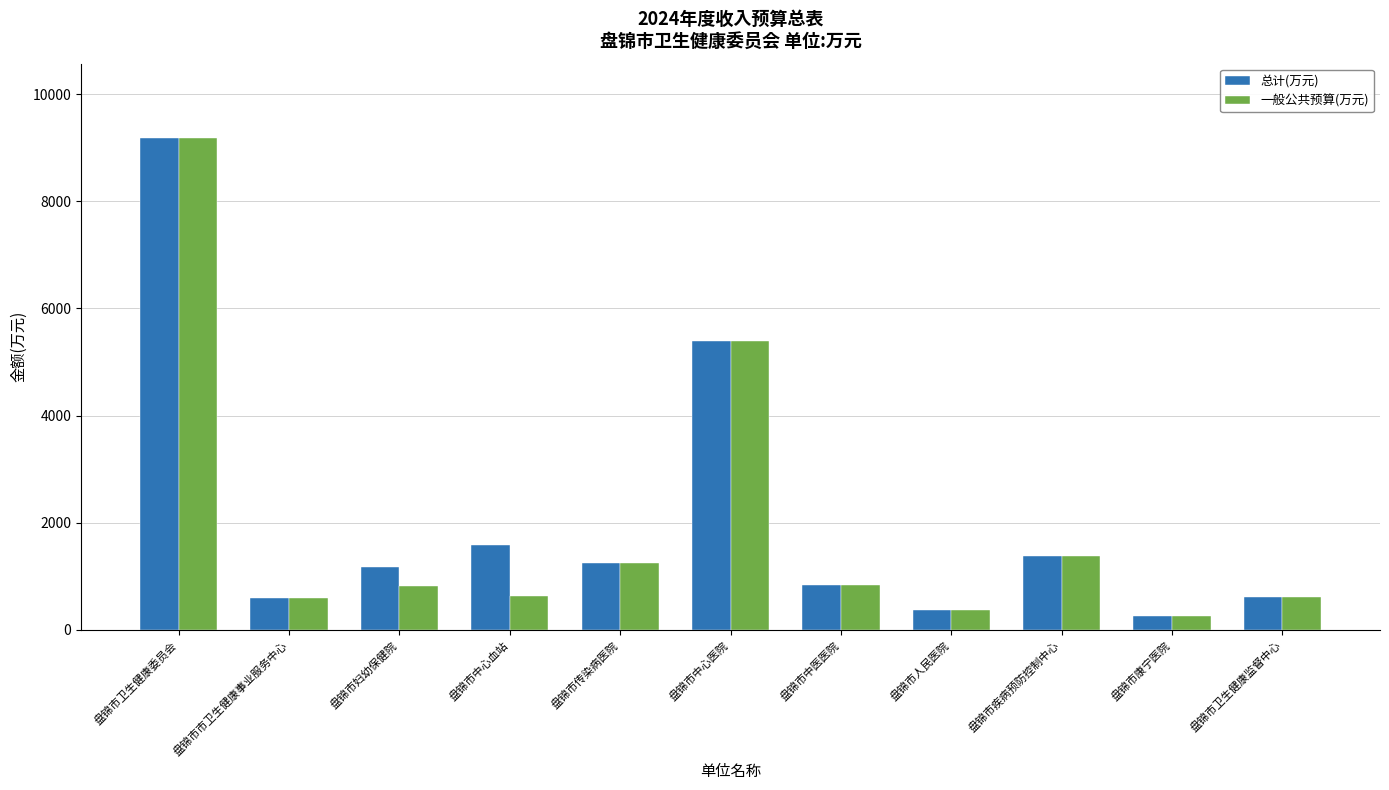

Is it true that 一般公共预算(万元) equals 378.0 at 盘锦市人民医院?

True